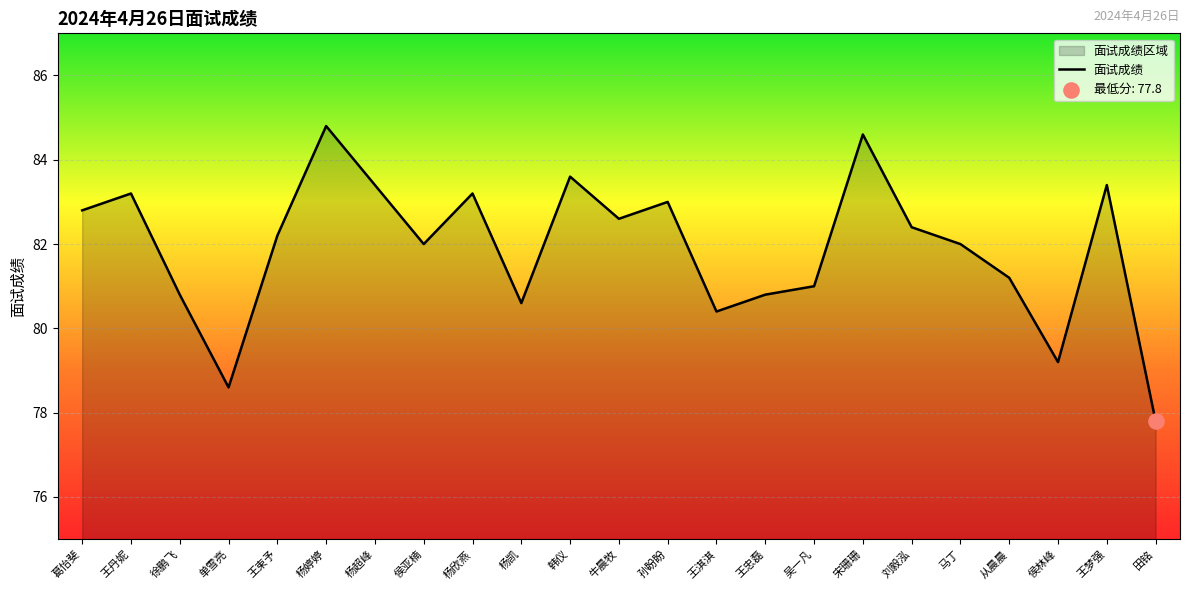

Approximately how many times larger is the value at 杨超峰 compared to 徐鹏飞?

1.0